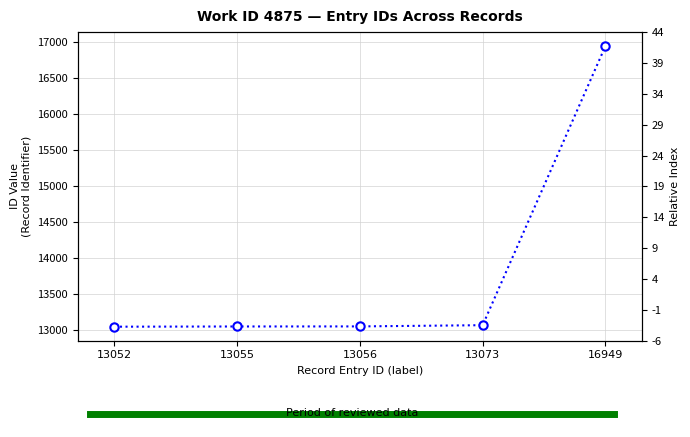

What is the value of the 5th point from the left?

16949